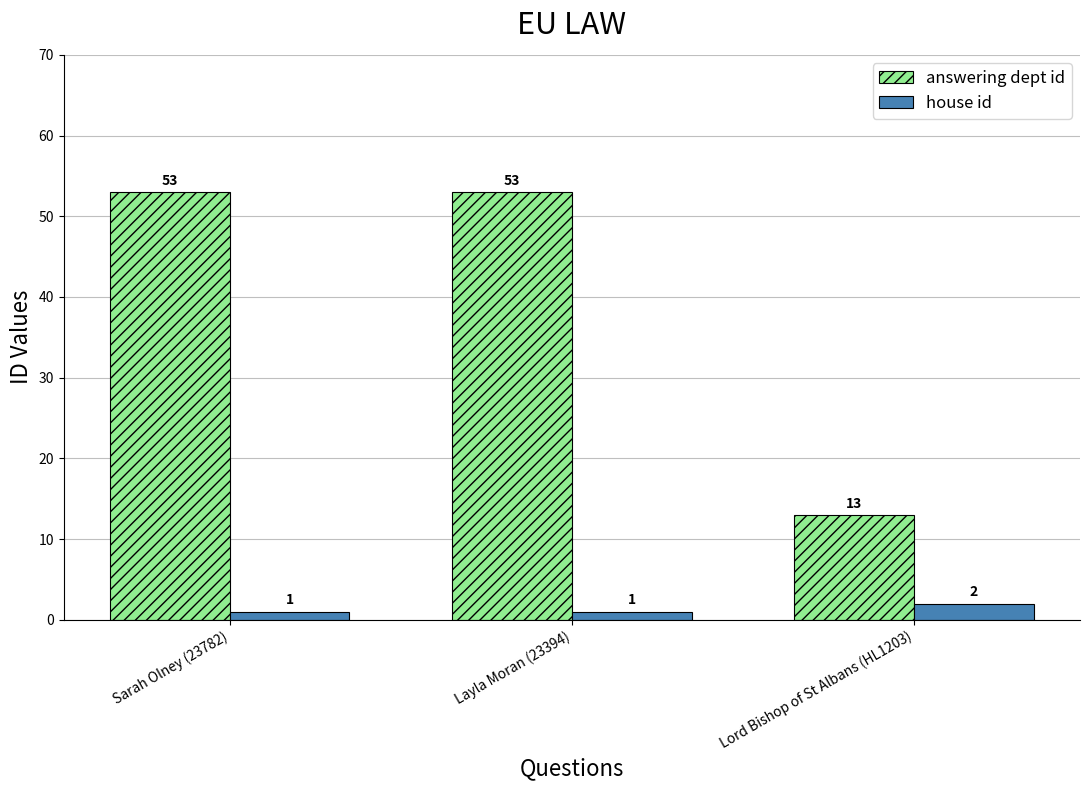

Which series has the largest range (max minus min)?

answering dept id